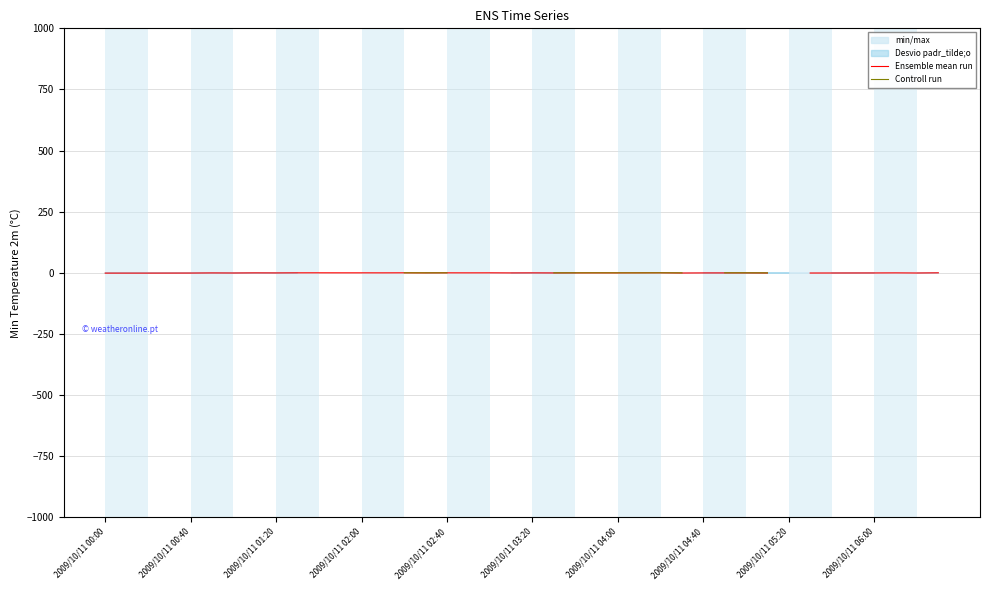

What is the sum of the Ensemble mean run values at 20 and 25?

-0.2